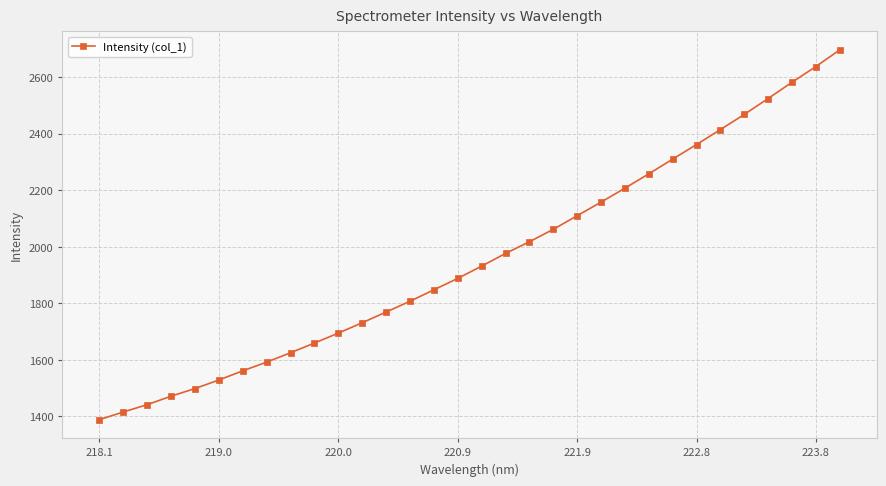

What is the value of the 7th point from the left?

1561.5